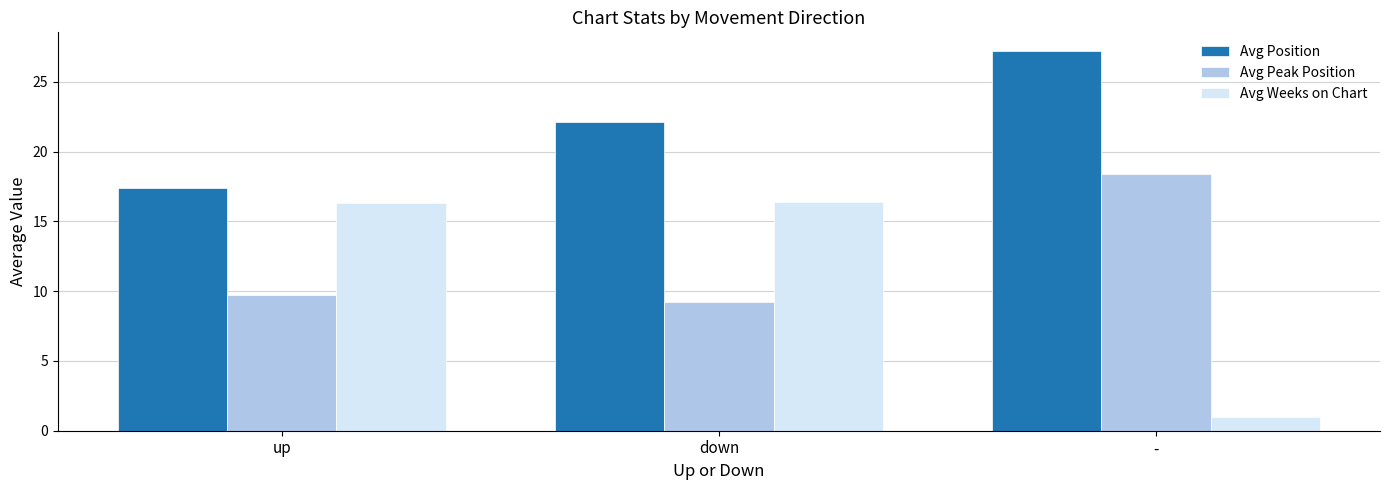

How many groups of bars are there?

3